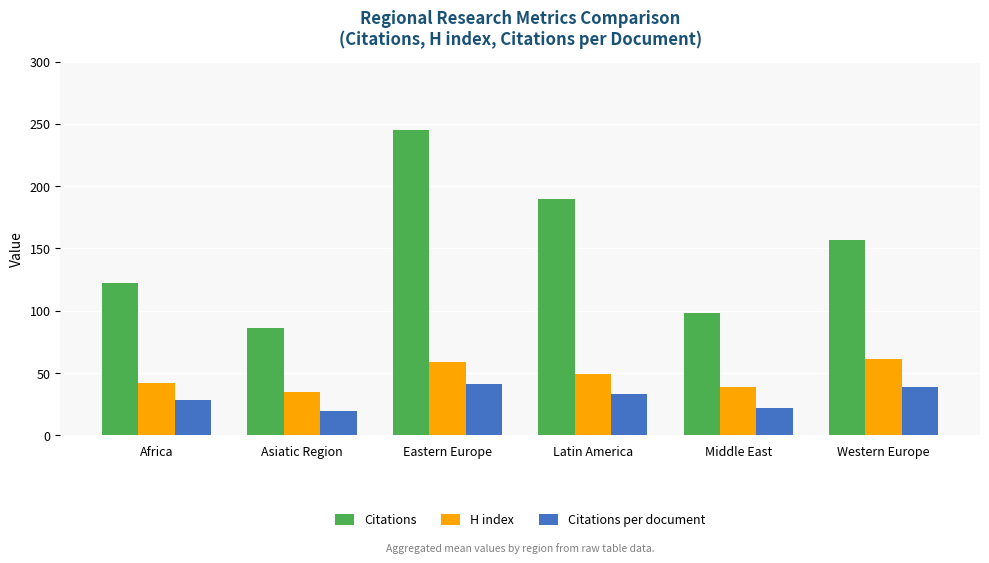

How many values in the H index series exceed 49?

3